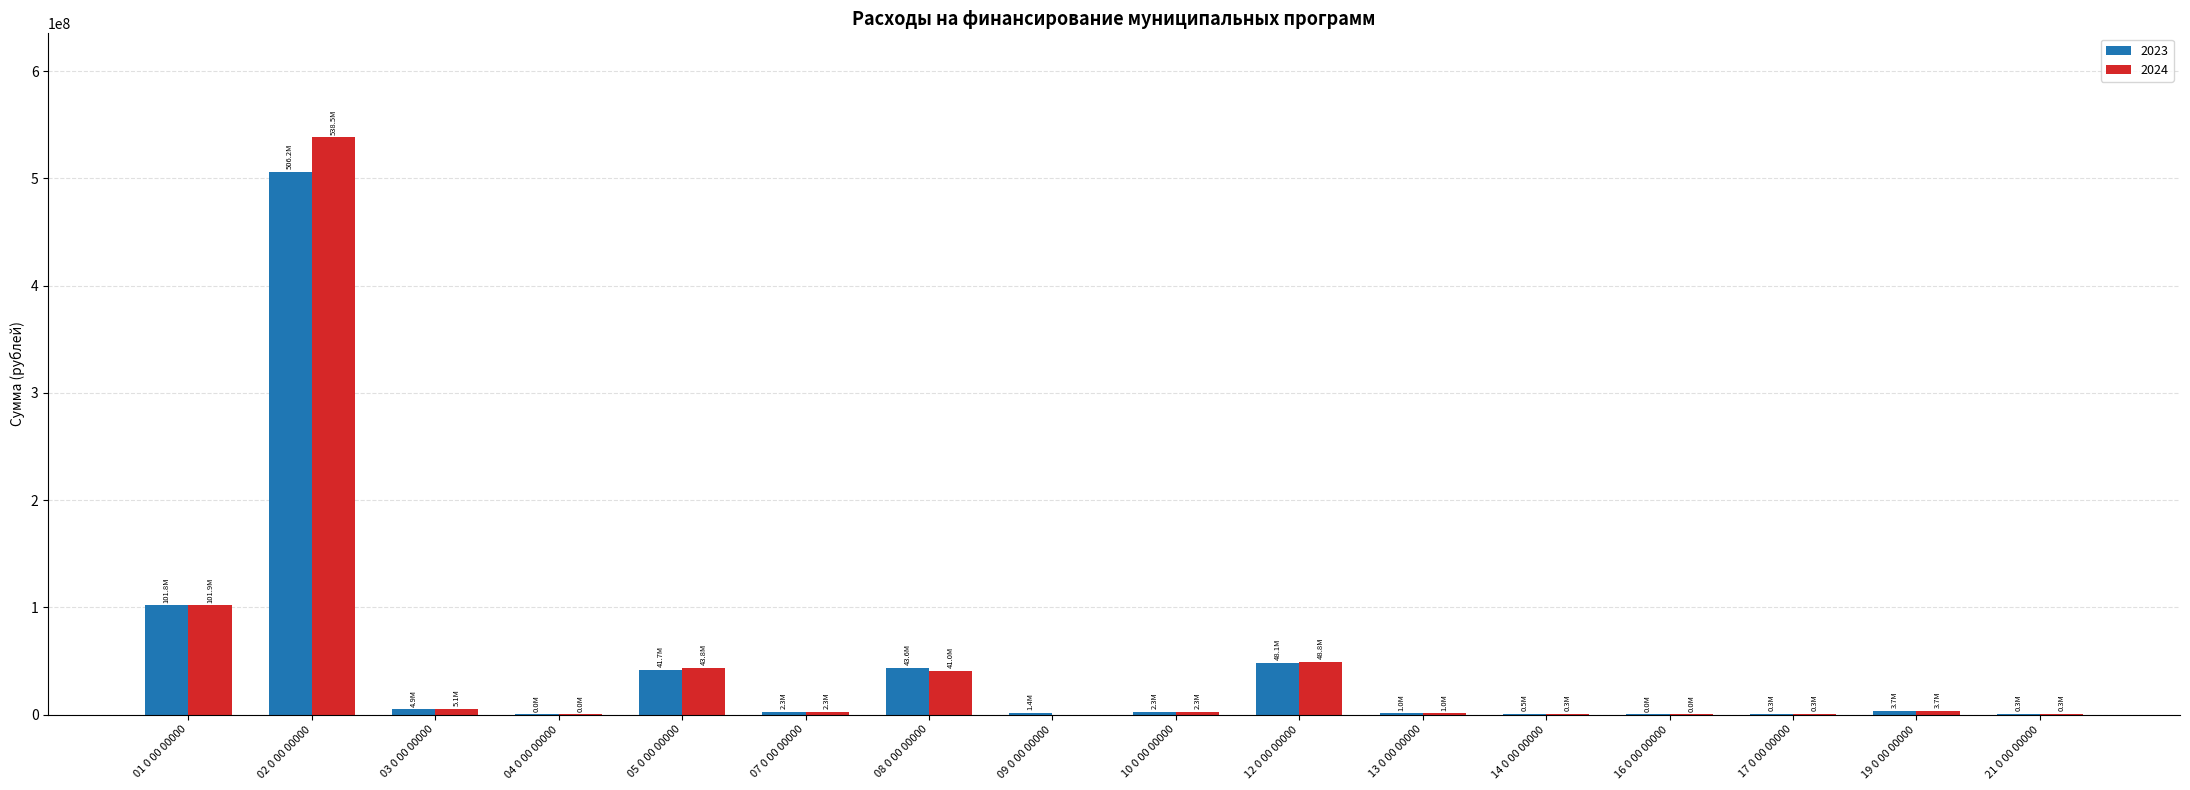

At which category is the sum across all series the highest?

02 0 00 00000